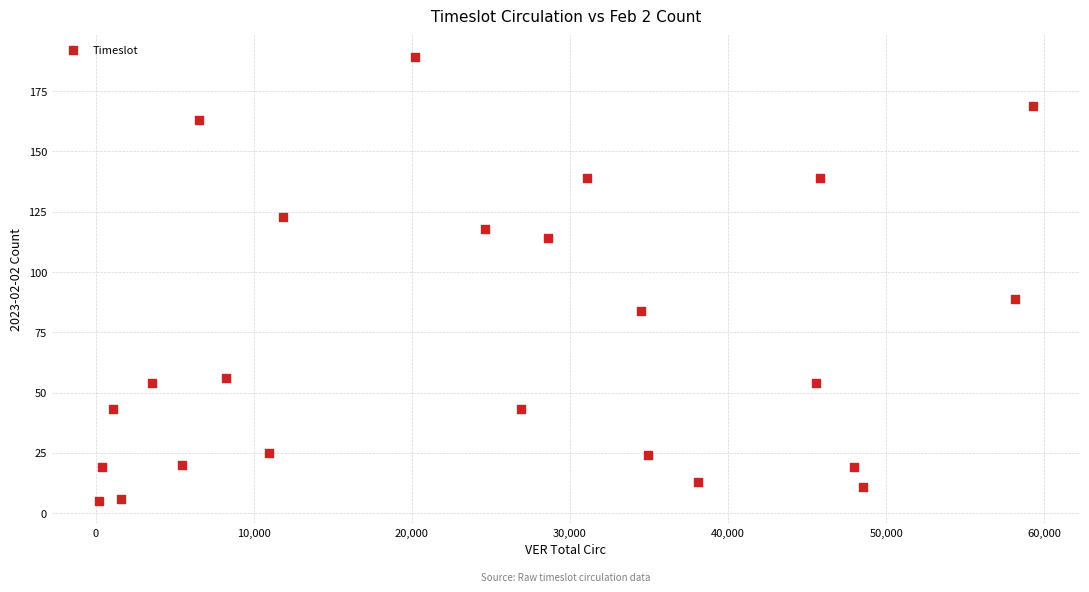

What is the range of Y values (max minus min)?

184